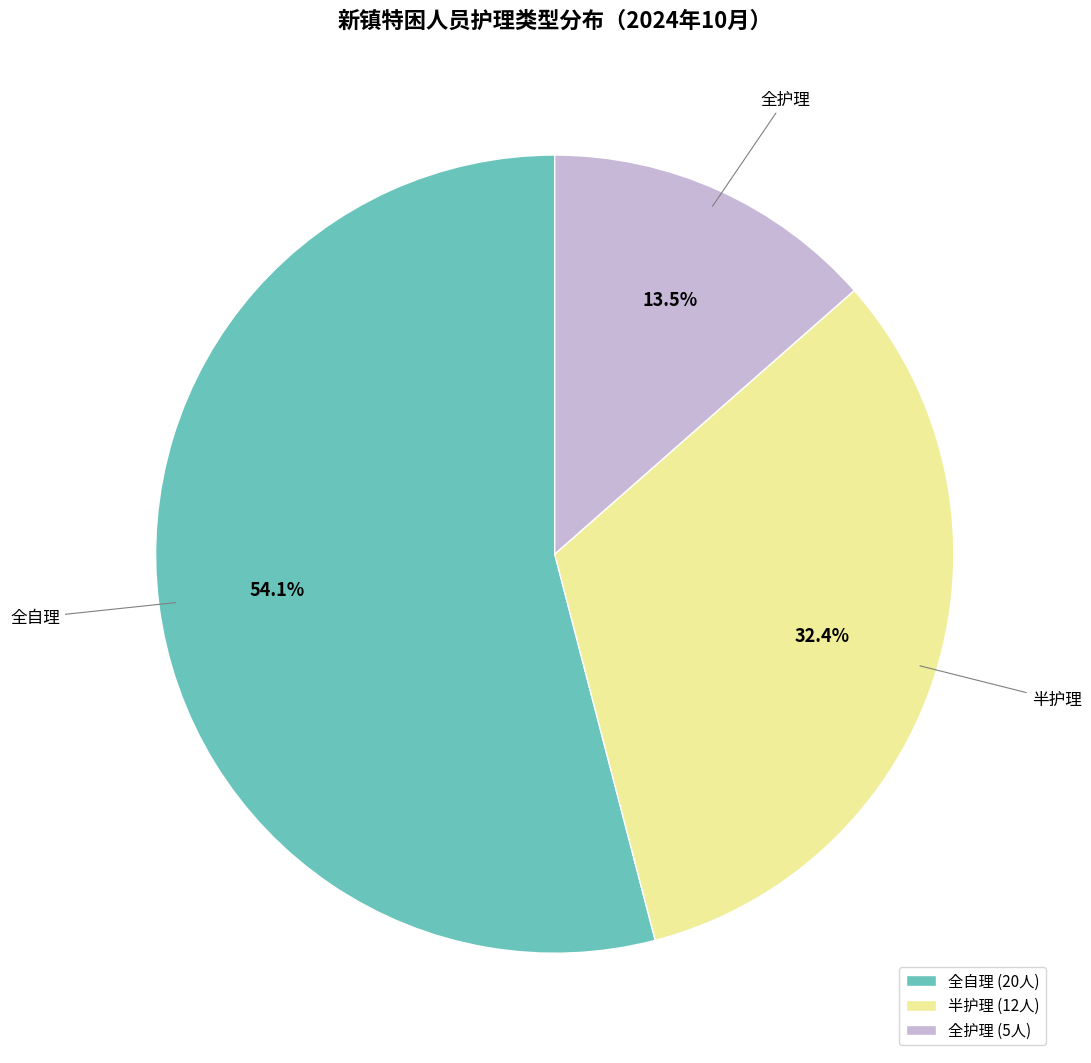

Approximately how many times larger is the value at 全自理 compared to 全护理?

4.0